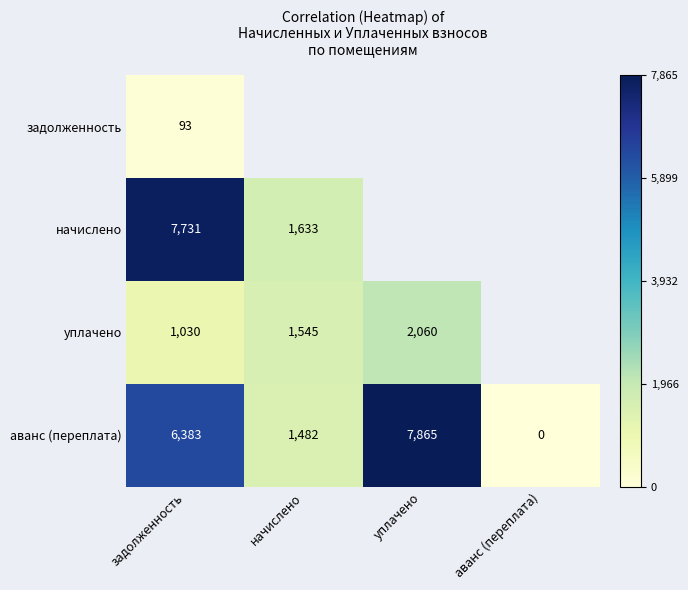

At which label does аванс (переплата) reach its minimum?

аванс (переплата)